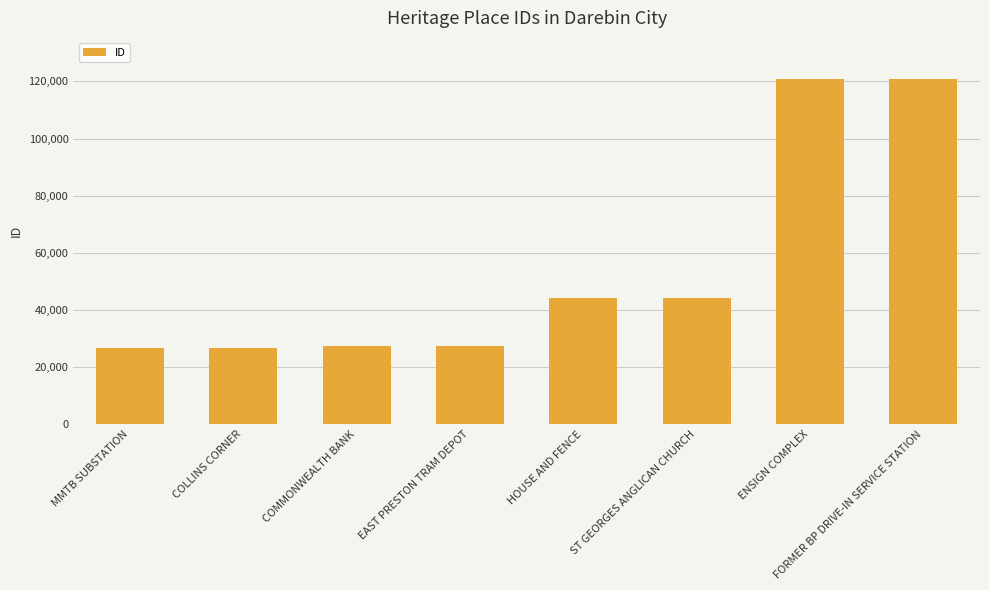

How many data points are less than 44209?

4